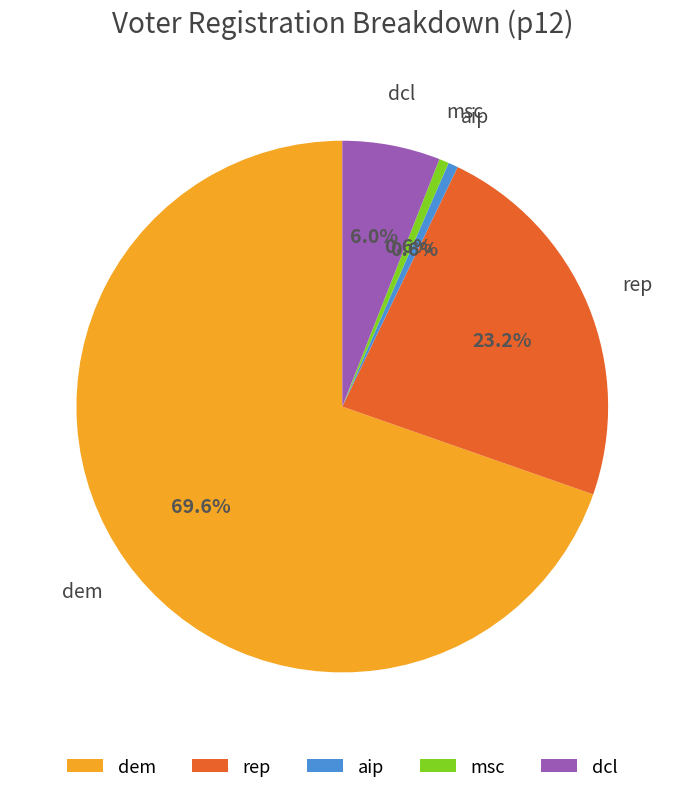

Does any single category account for the majority?

Yes